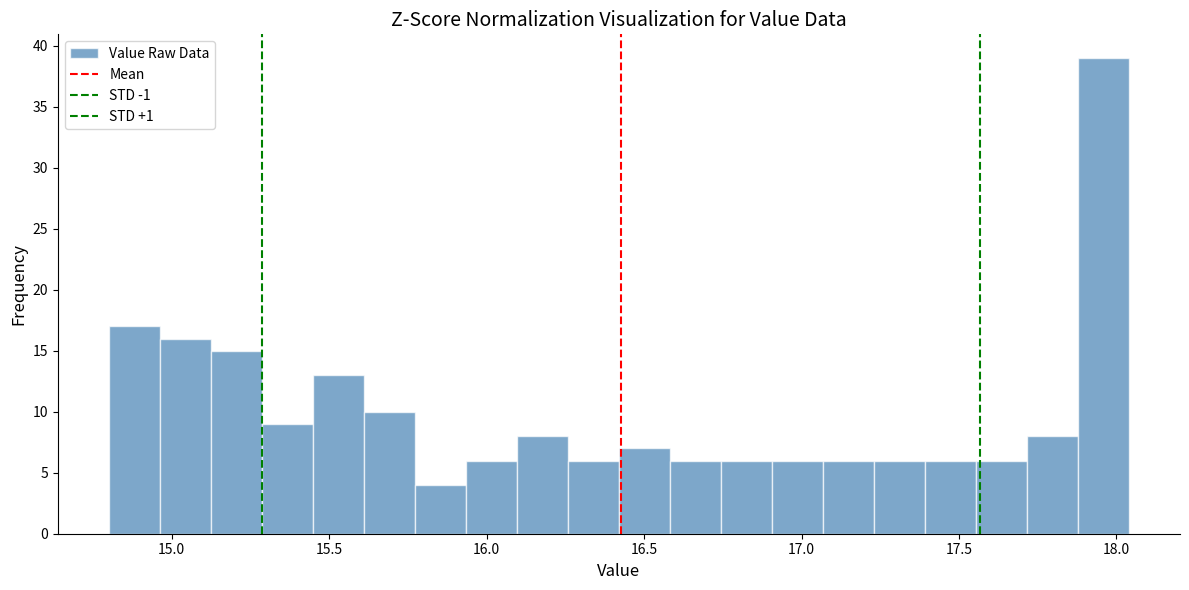

Read against the x-axis, roughly where is the centre of the tallest bar?

17.95